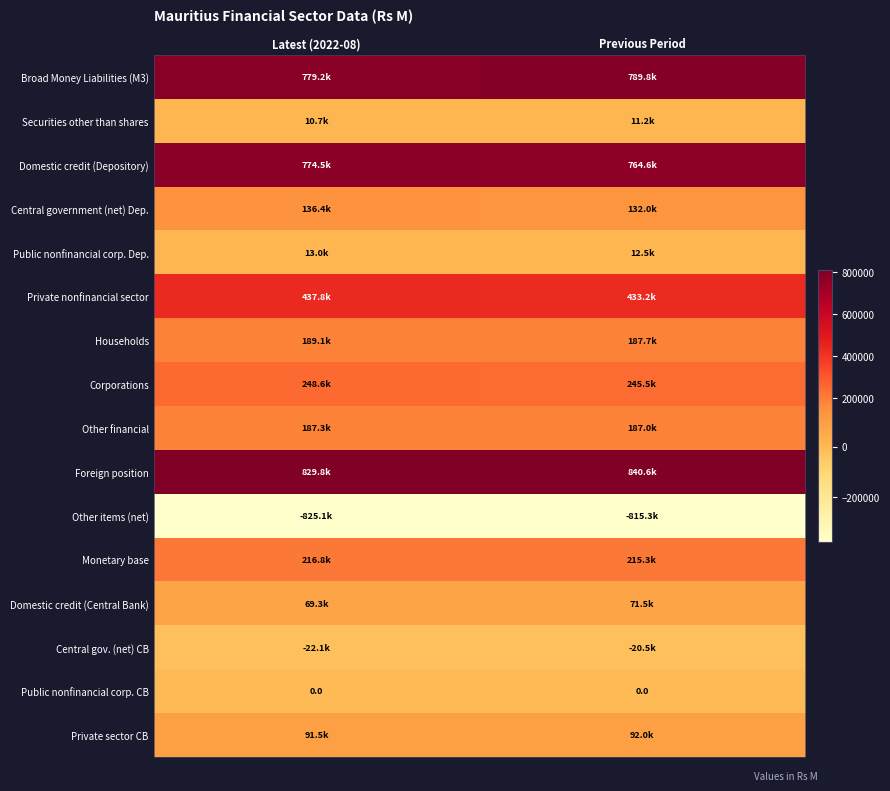

Is it true that Private nonfinancial sector equals 205857.9 at Latest (2022-08)?

False